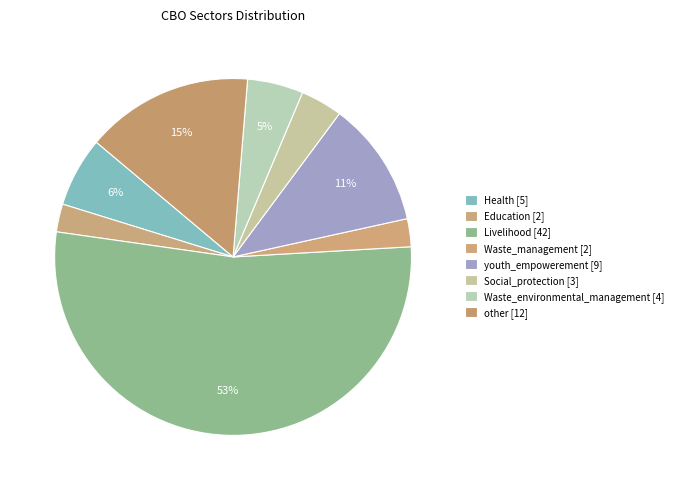

How many segments does this pie chart have?

8